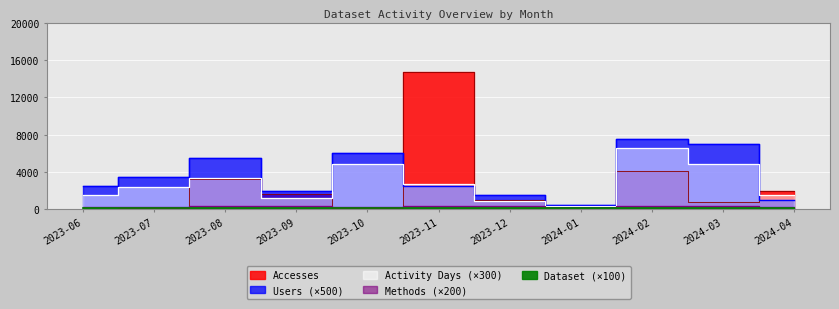

What is the total value across all series at 2023-09?

5208